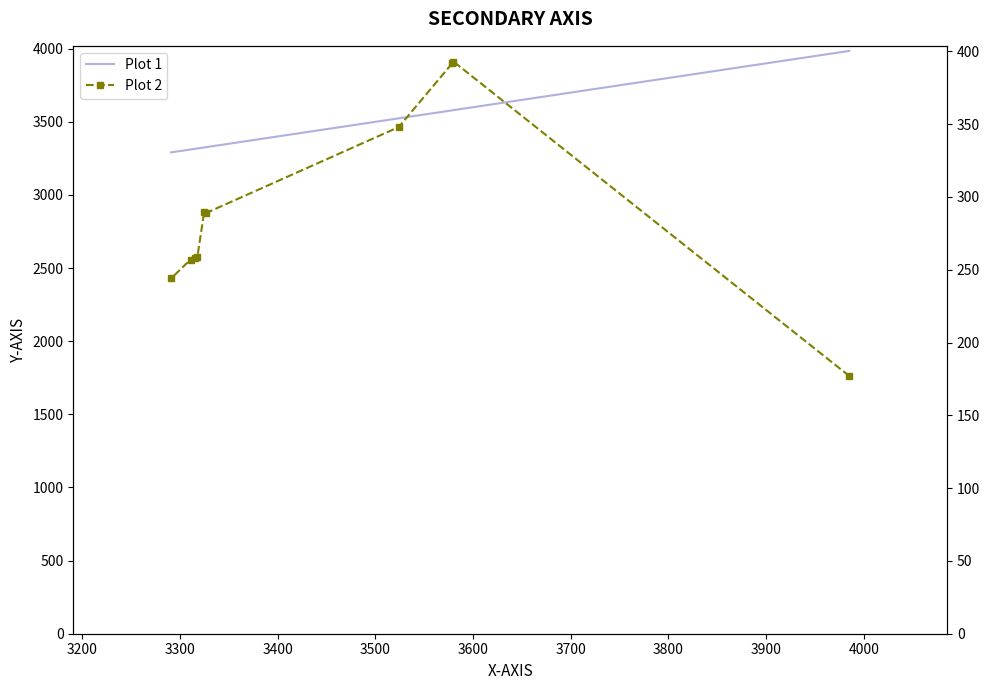

At how many categories does at least one series exceed 717?

10